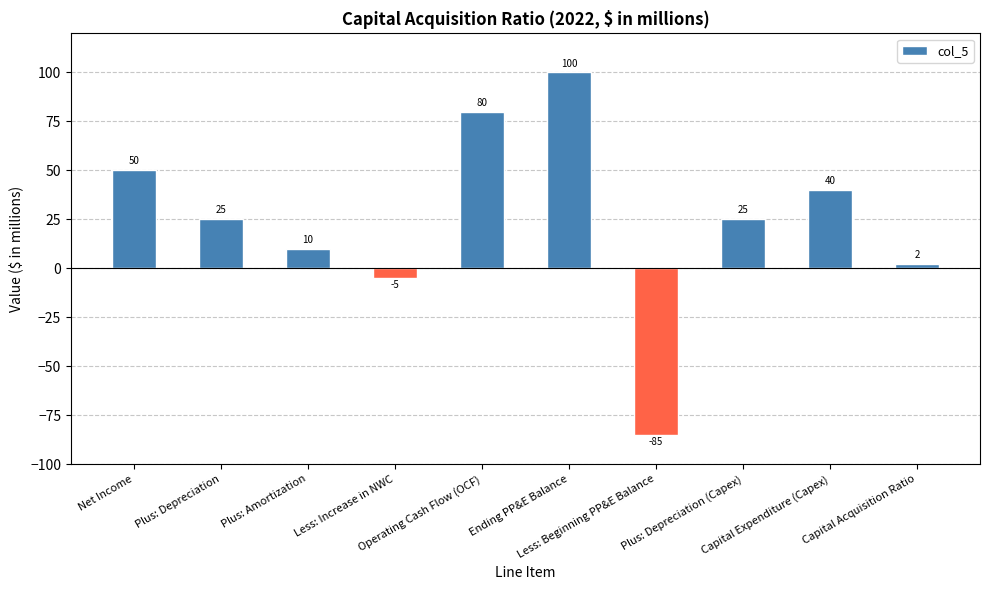

Where is the data nearest to the value 7?

Plus: Amortization